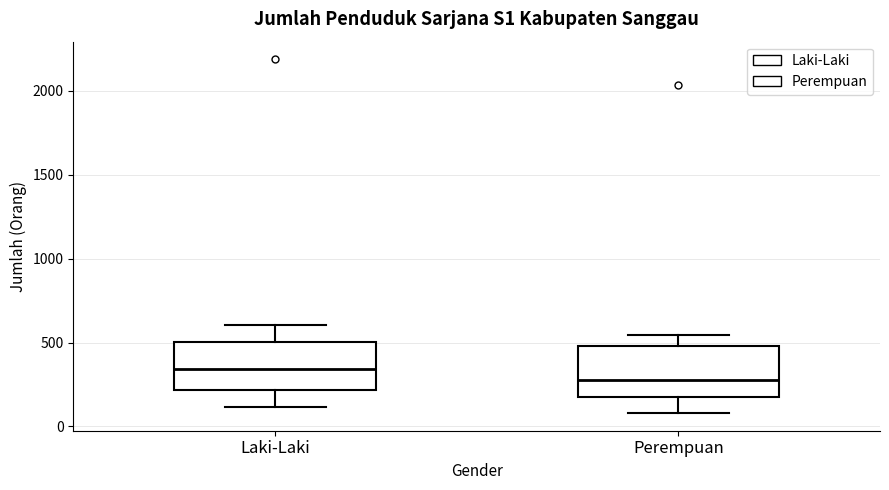

Which box's median line is the lowest?

Perempuan